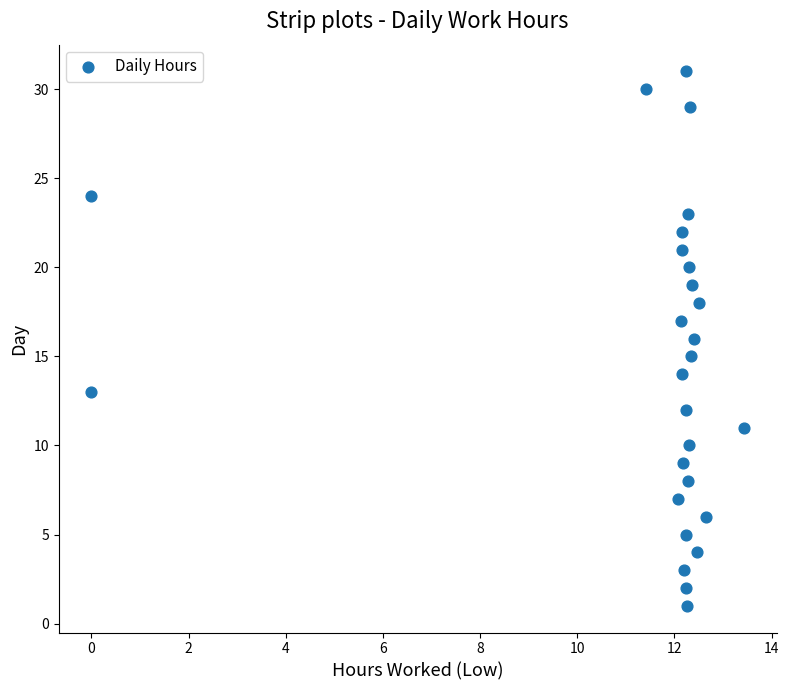

What is the range of Y values (max minus min)?

30